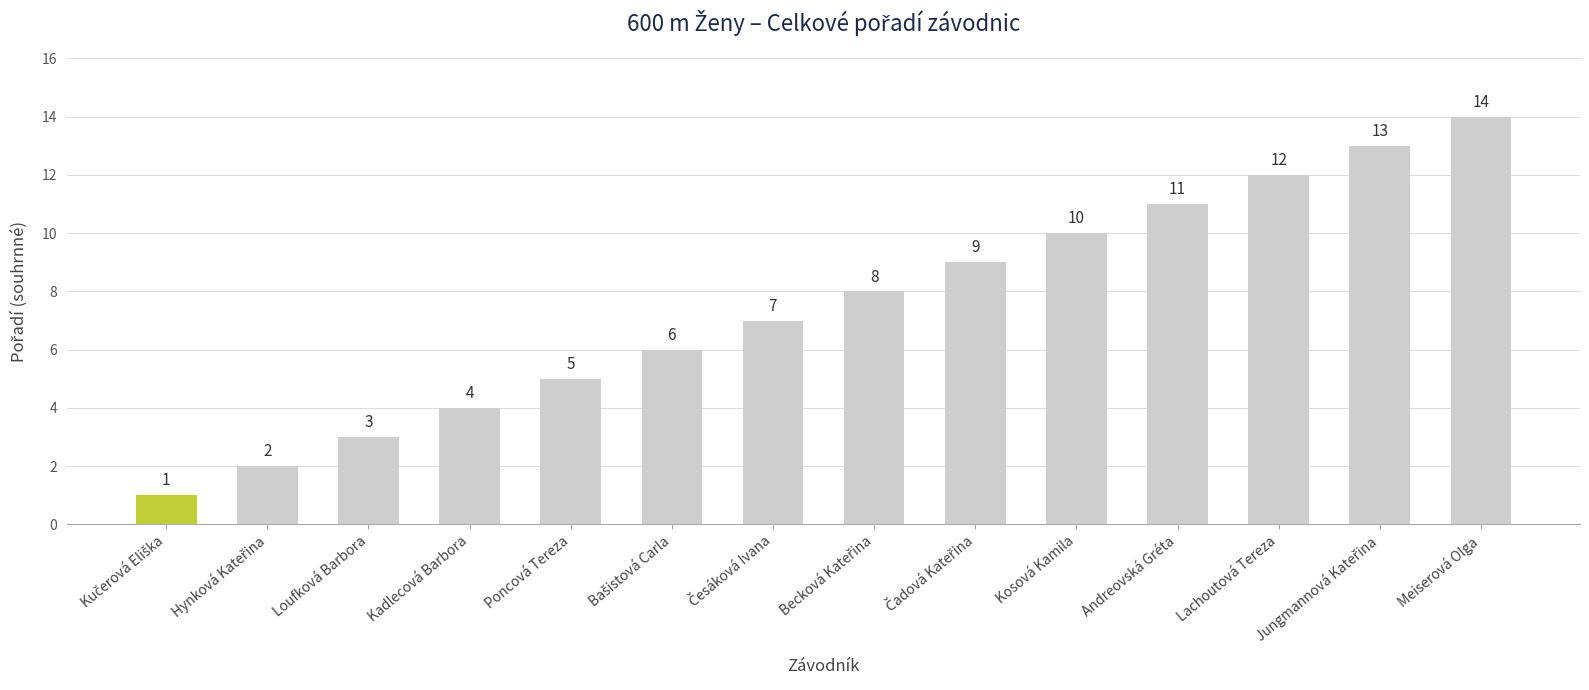

What is the value of the 13th bar from the left?

13